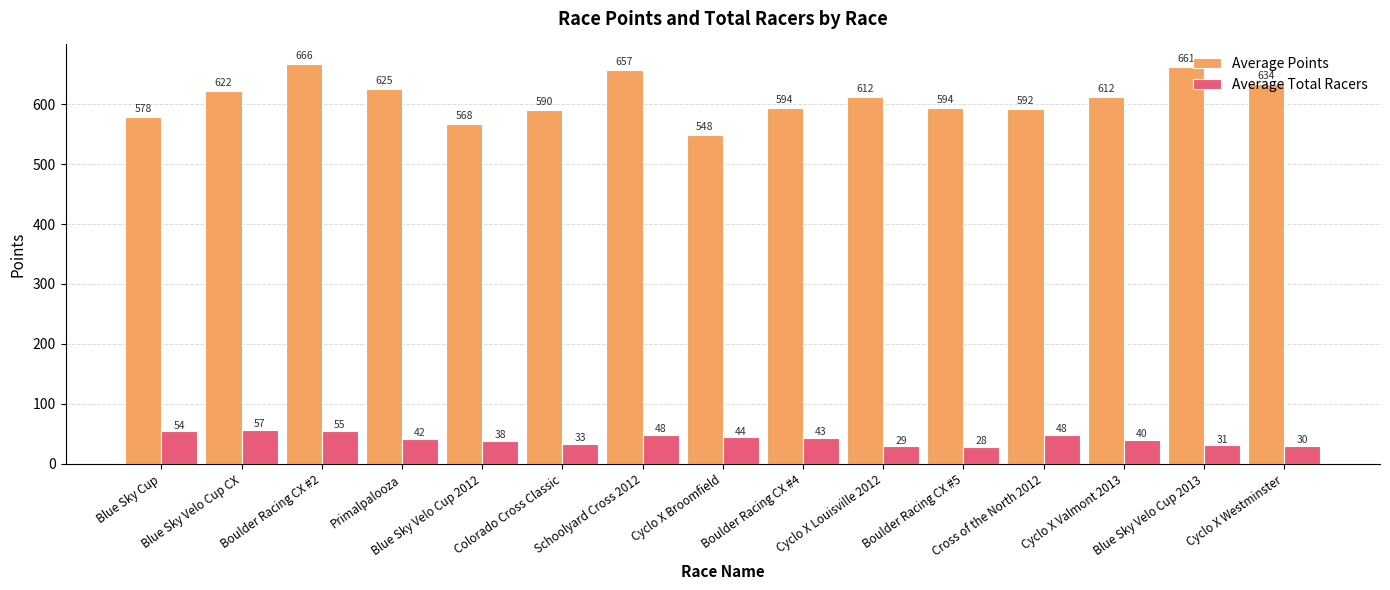

The Average Total Racers series shows 54.0 at Blue Sky Cup. True or false?

True